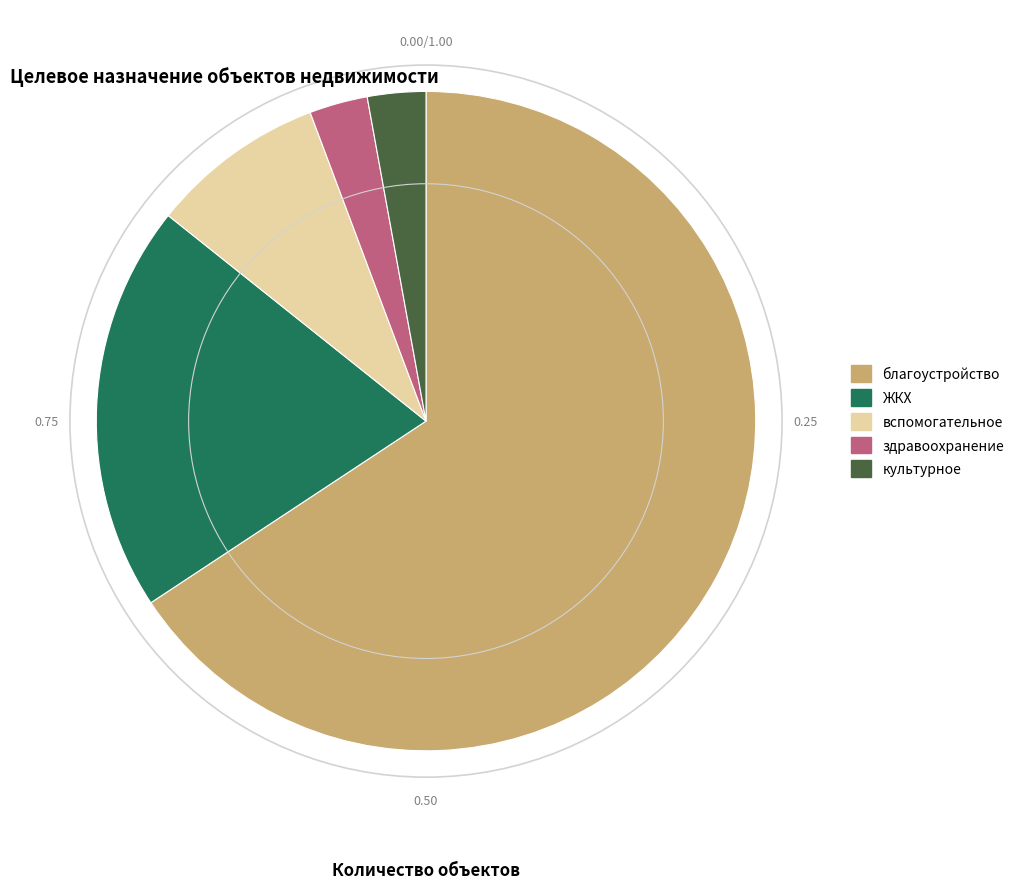

Which has a higher value, ЖКХ or благоустройство?

благоустройство